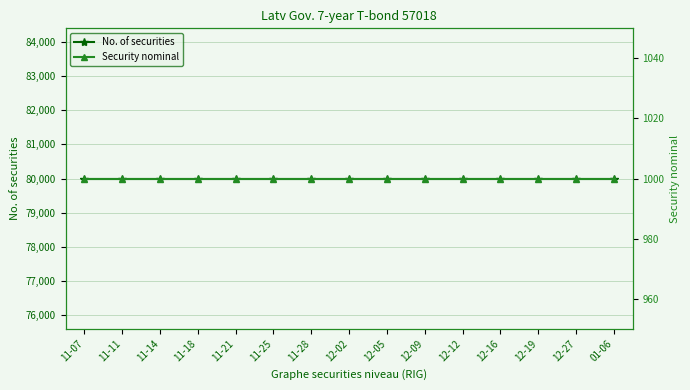

Where is Security nominal nearest to the value 1000?

11-07